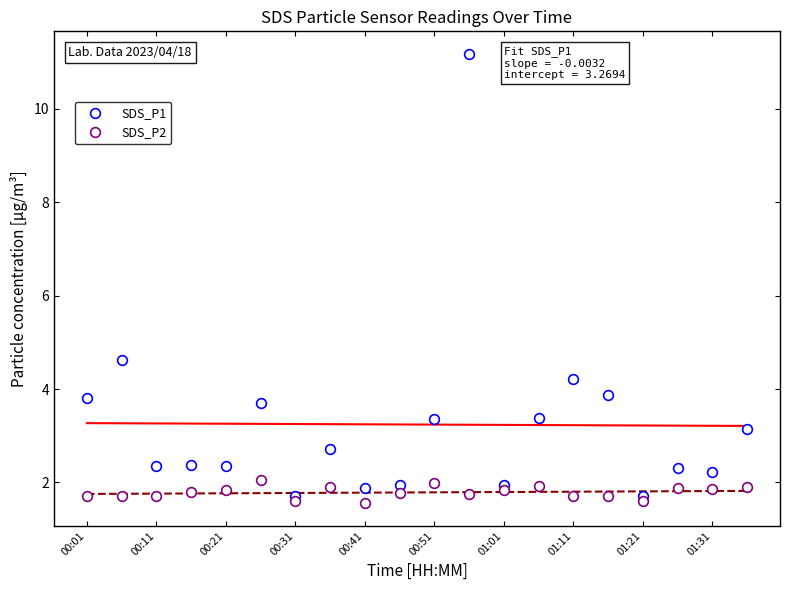

True or false: SDS_P2 and SDS_P1 intersect in this chart.

False